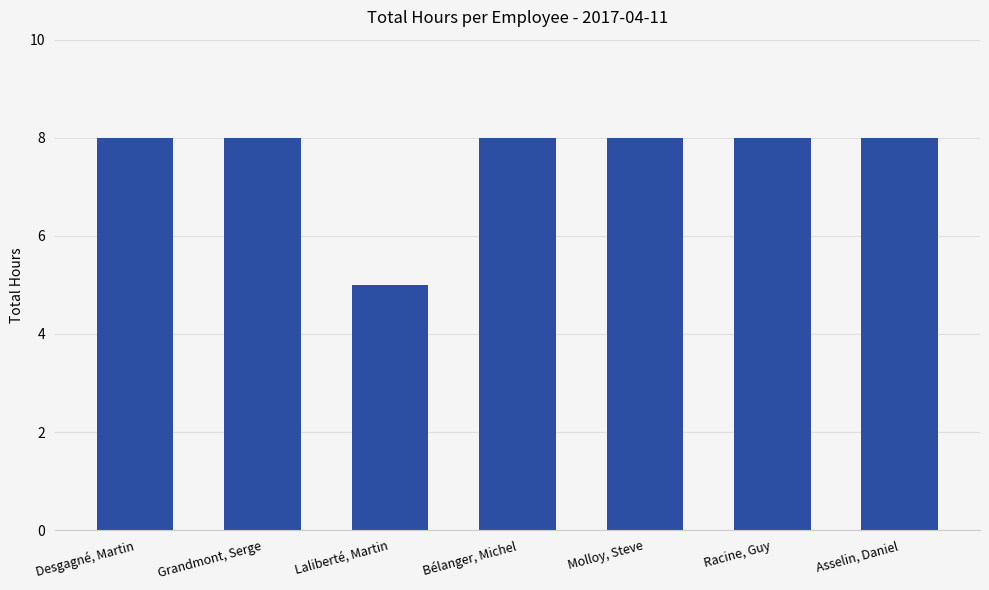

Between Laliberté, Martin and Molloy, Steve, which is larger?

Molloy, Steve